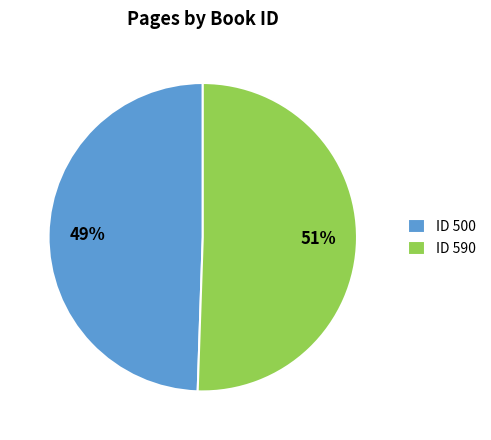

Is it true that ID 590 is 51% of the pie?

True